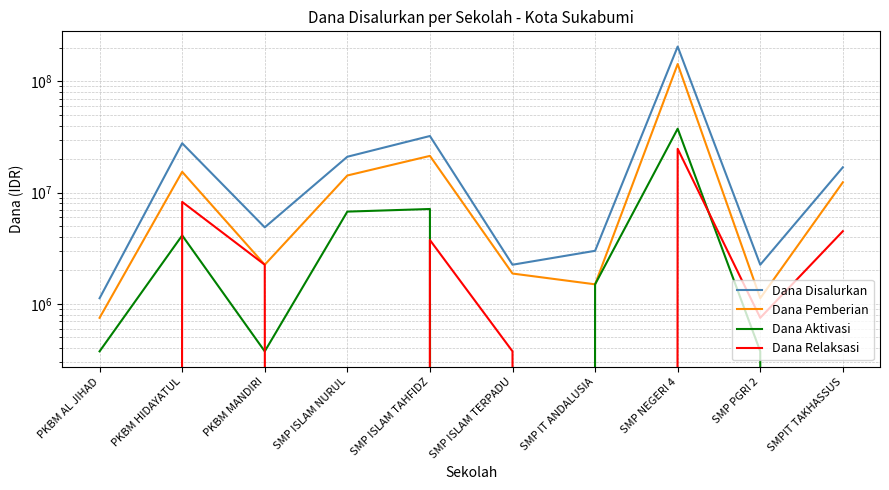

What is the difference between the maximum and minimum values in the Dana Aktivasi series?

37500000